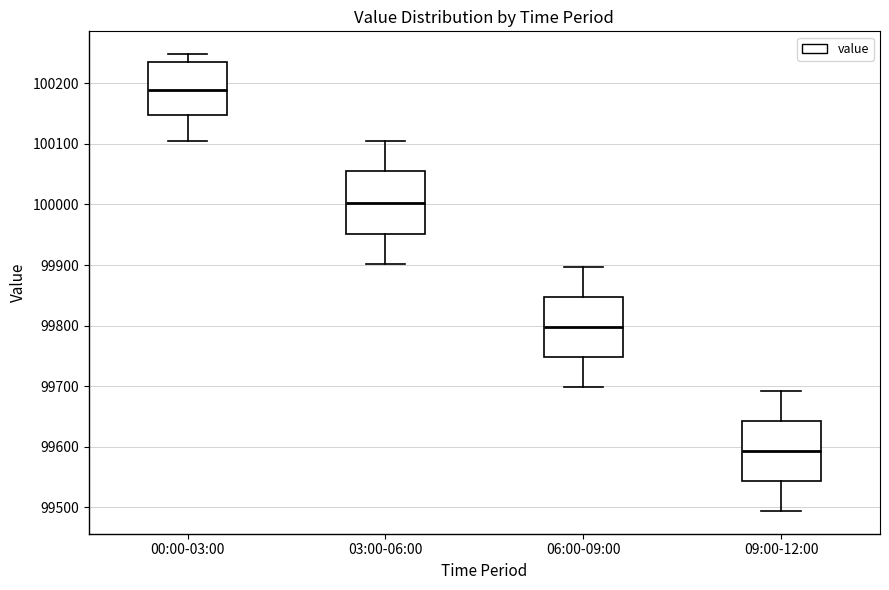

Reading left to right, read every box against the y-axis: the position of its median line, the range the box covers, and the ends of its whiskers. The values are not printed on the chart, so give them approximately, as read against the axis.

00:00-03:00: median 100190, box 100150 to 100240, whiskers 100110 to 100250
03:00-06:00: median 100000, box 99950 to 100050, whiskers 99900 to 100100
06:00-09:00: median 99800, box 99750 to 99850, whiskers 99700 to 99900
09:00-12:00: median 99590, box 99540 to 99640, whiskers 99490 to 99690